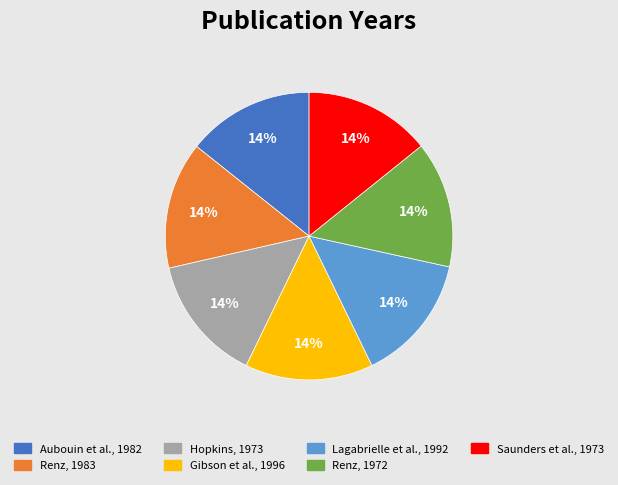

Does Saunders et al., 1973 represent more than half of the total?

No